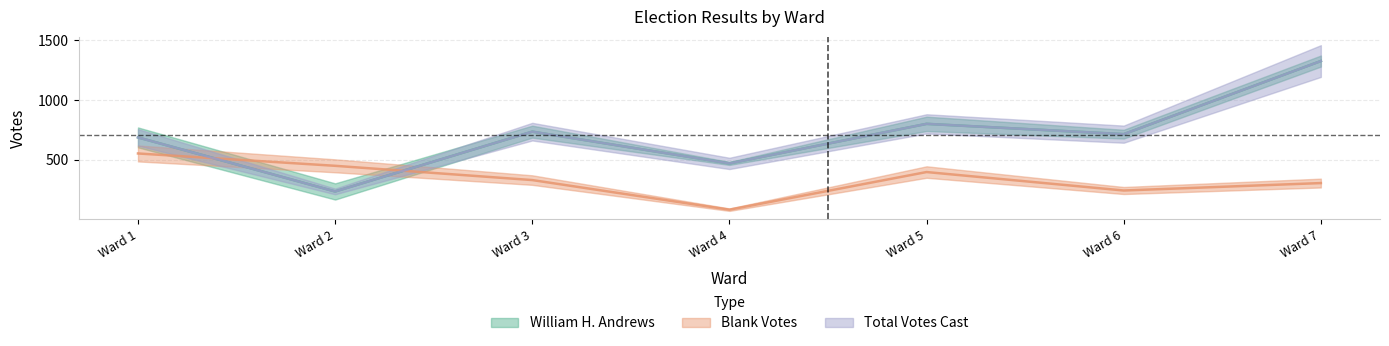

Which label corresponds to the largest value in the chart?

Ward 7